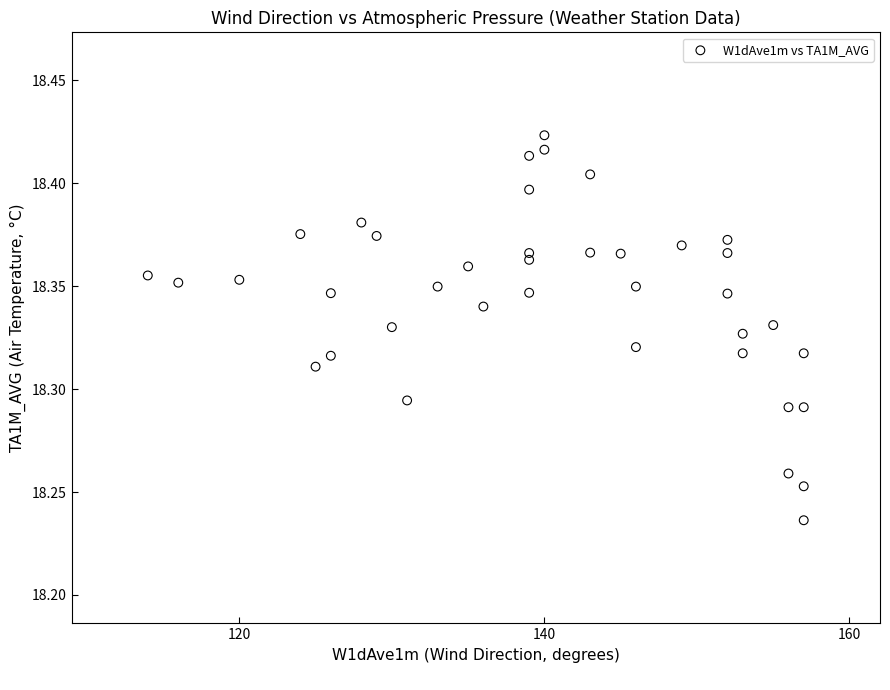

What is the range of X values (max minus min)?

43.0